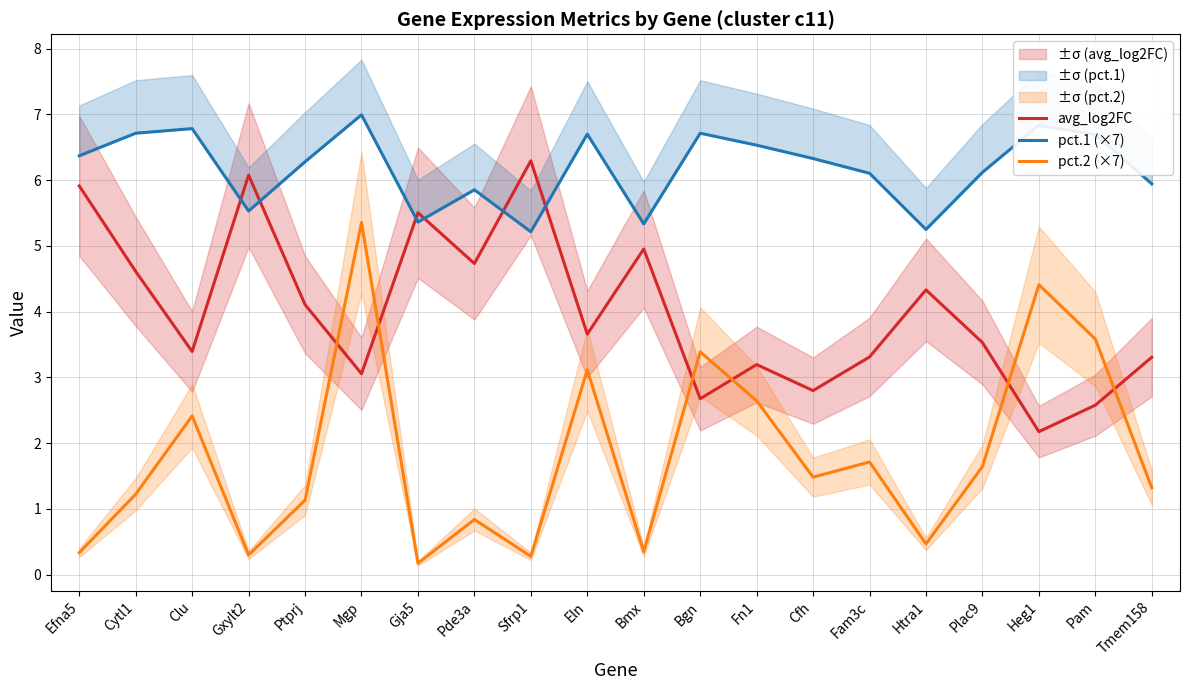

Reading right to left, what are all the values shown in this chart?

avg_log2FC: 3.3	2.6	2.2	3.5	4.3	3.3	2.8	3.2	2.7	5.0	3.7	6.3	4.7	5.5	3.1	4.1	6.1	3.4	4.6	5.9
pct.1 (×7): 5.9	6.7	6.8	6.1	5.2	6.1	6.3	6.5	6.7	5.3	6.7	5.2	5.9	5.4	7.0	6.3	5.5	6.8	6.7	6.4
pct.2 (×7): 1.3	3.6	4.4	1.6	0.5	1.7	1.5	2.6	3.4	0.4	3.1	0.3	0.8	0.2	5.4	1.1	0.3	2.4	1.2	0.3